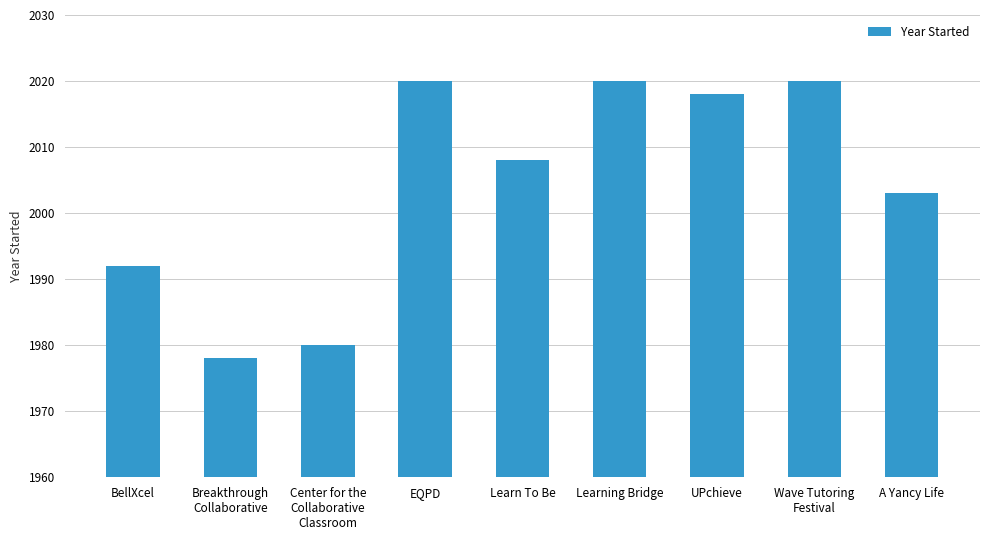

Reading left to right, list all the values displayed in this chart.

BellXcel=1992	Breakthrough
Collaborative=1978	Center for the
Collaborative
Classroom=1980	EQPD=2020	Learn To Be=2008	Learning Bridge=2020	UPchieve=2018	Wave Tutoring
Festival=2020	A Yancy Life=2003